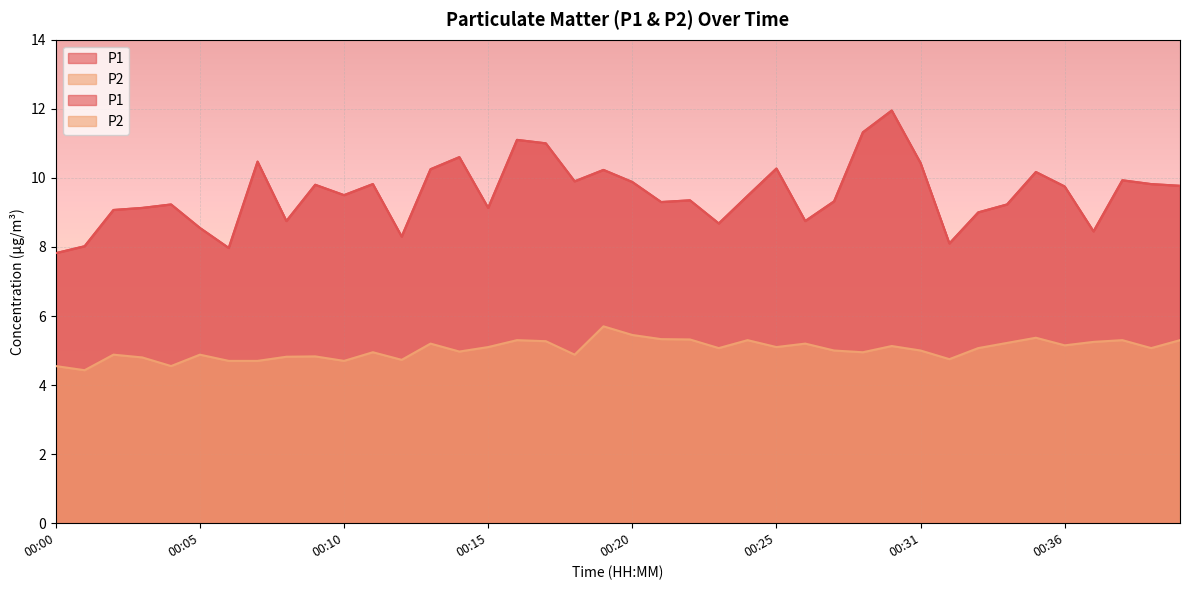

True or false: P2 and P1 cross at least once.

False